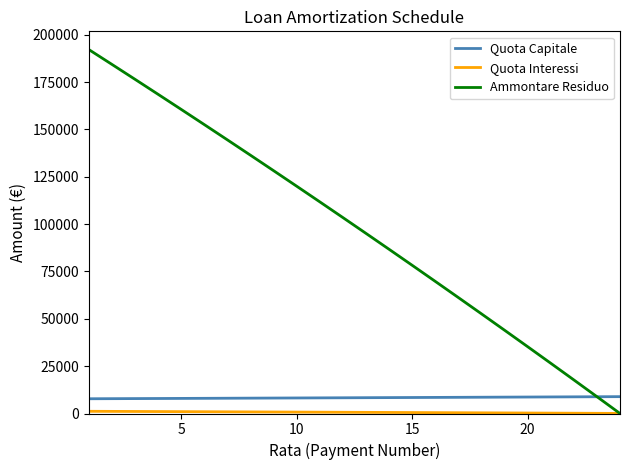

At how many categories does at least one series exceed 57915?

17